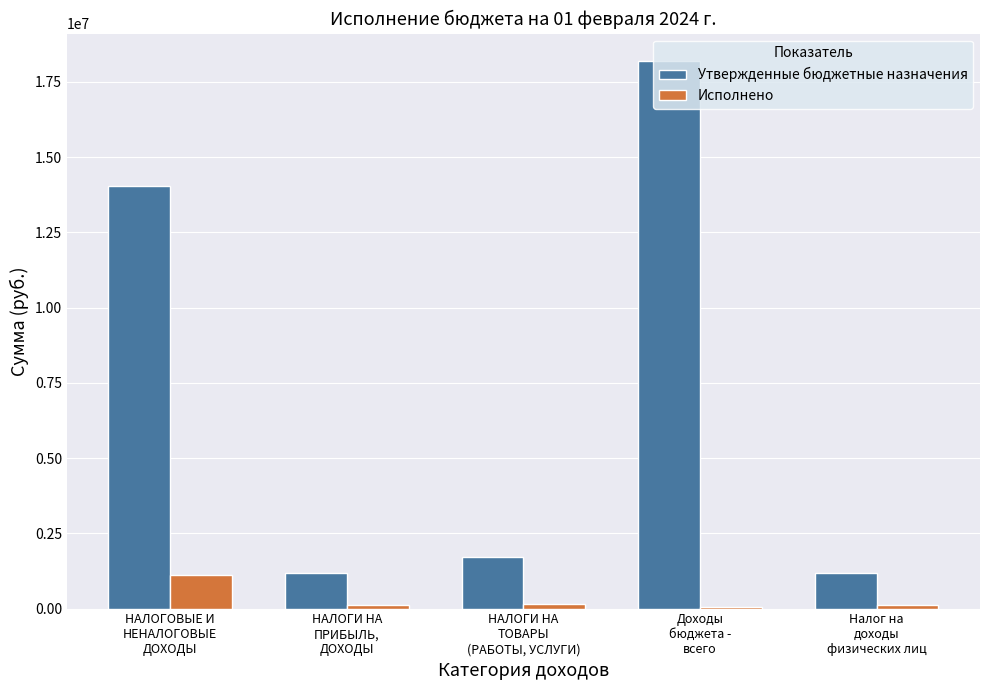

What is the maximum value shown in the chart?

18196558.6